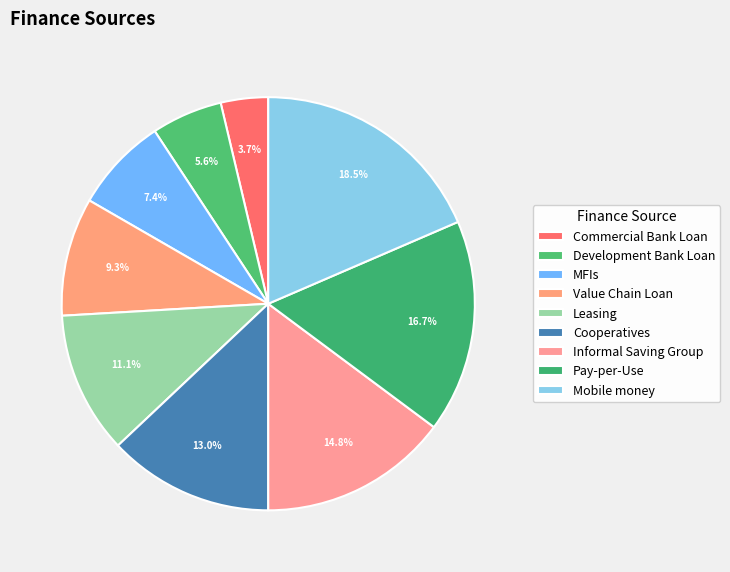

Does Commercial Bank Loan account for over 50% of the chart?

No